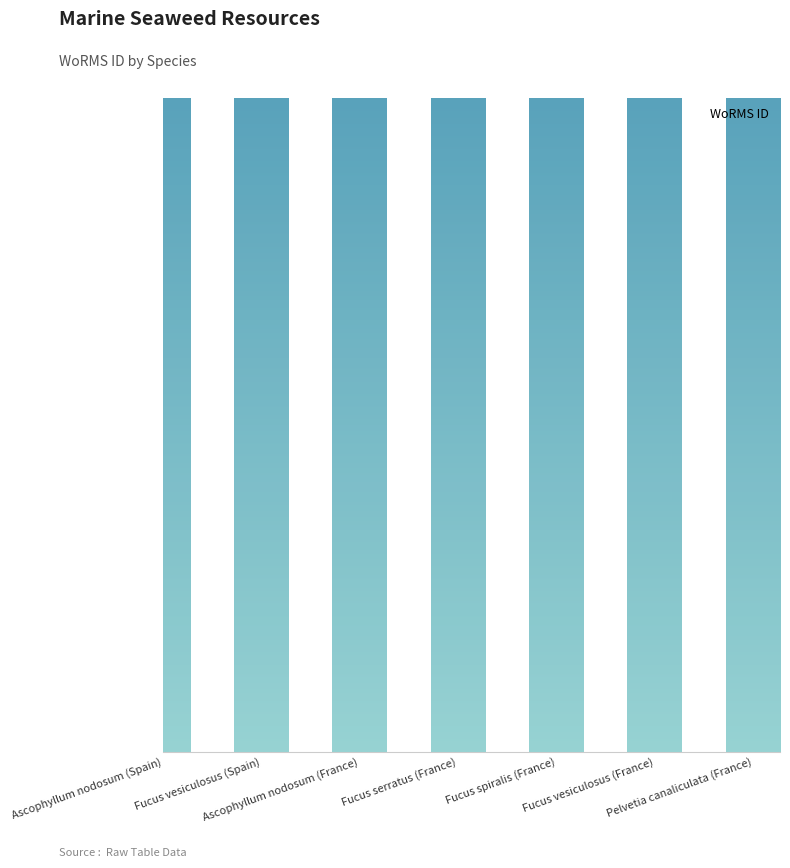

Reading left to right, extract all data points from this chart.

Ascophyllum nodosum (Spain)=145541	Fucus vesiculosus (Spain)=145548	Ascophyllum nodosum (France)=145541	Fucus serratus (France)=145546	Fucus spiralis (France)=145547	Fucus vesiculosus (France)=145548	Pelvetia canaliculata (France)=145550